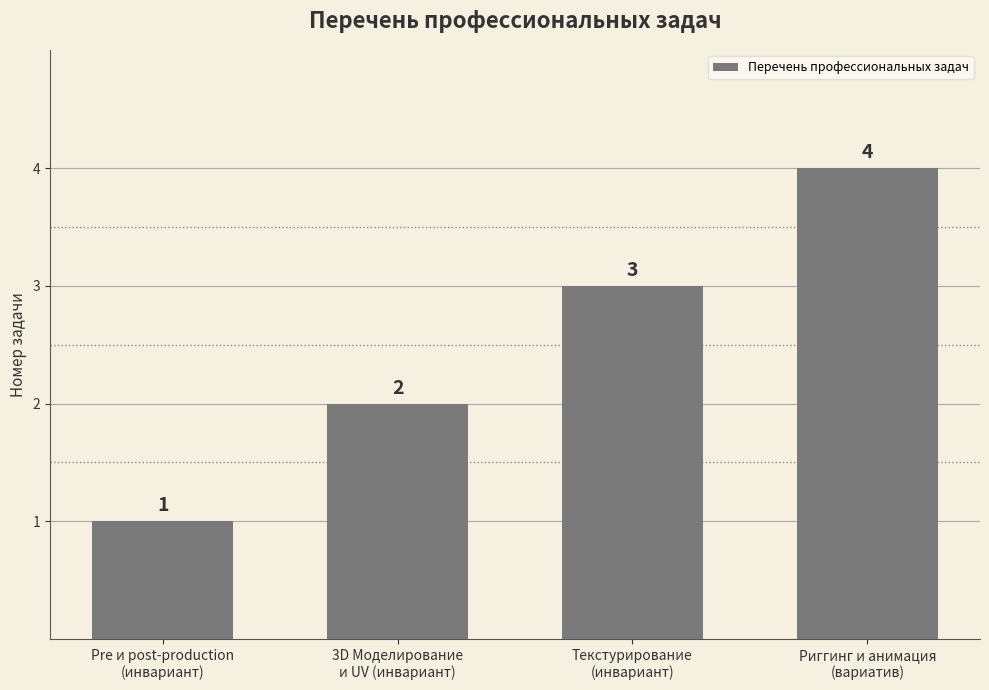

What is the label of the 4th bar from the right?

Pre и post-production
(инвариант)